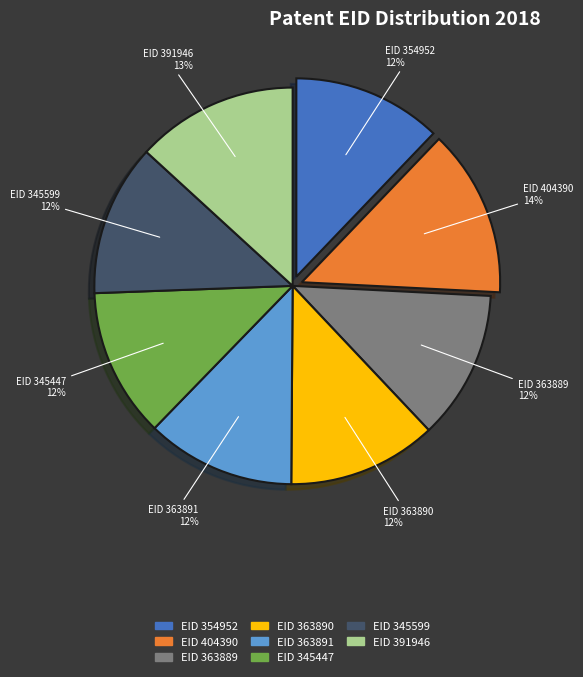

How many slices are in this pie chart?

8